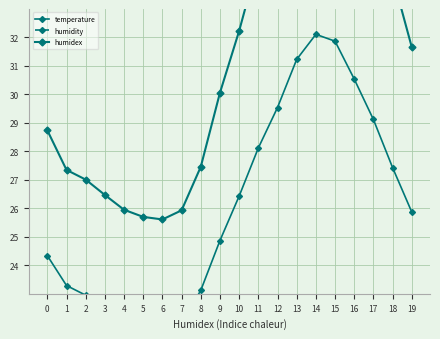

Between 3 and 12, which series saw the biggest shift?

humidity